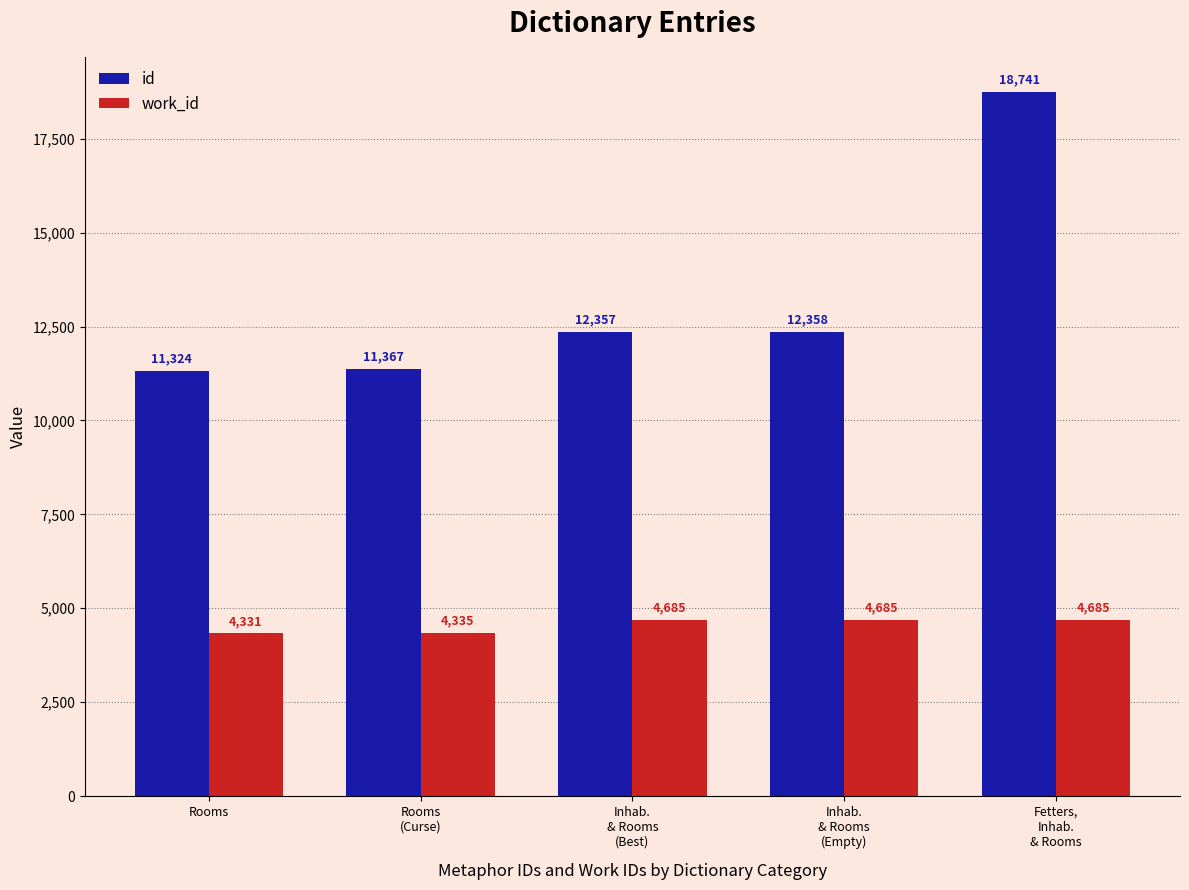

What is the sum of all id values?

66147